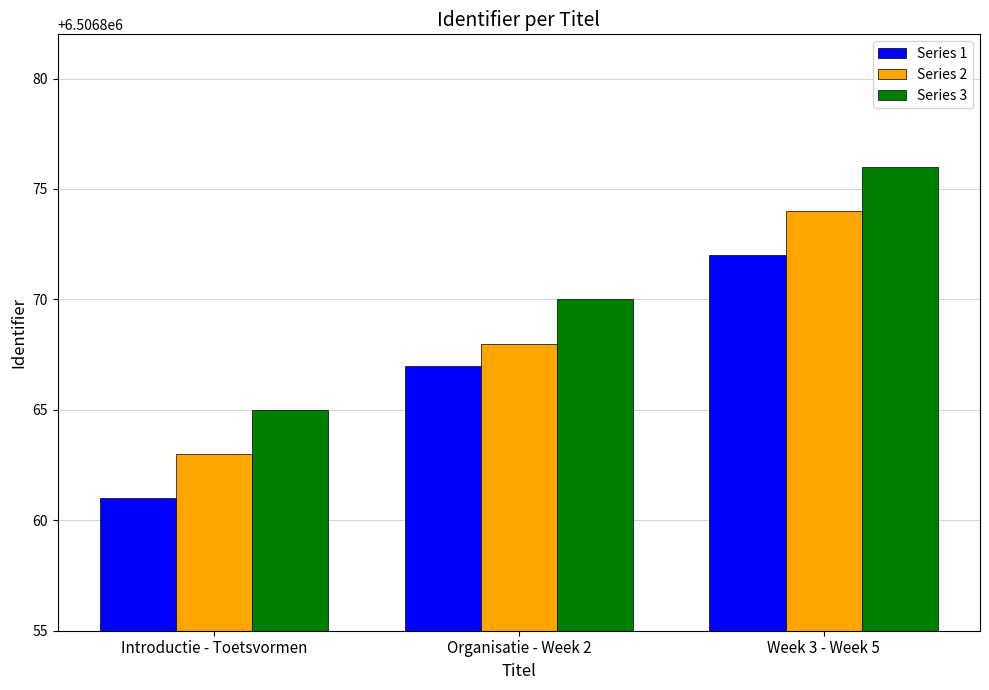

At which label does Series 1 reach its peak?

Week 3 - Week 5